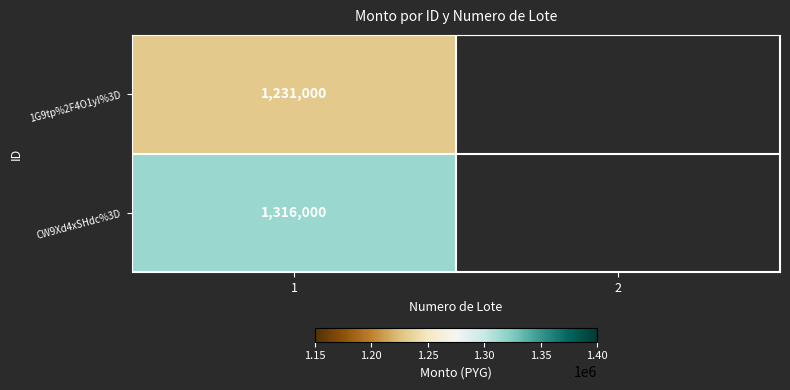

What is the difference between the highest and lowest values at 1?

85000